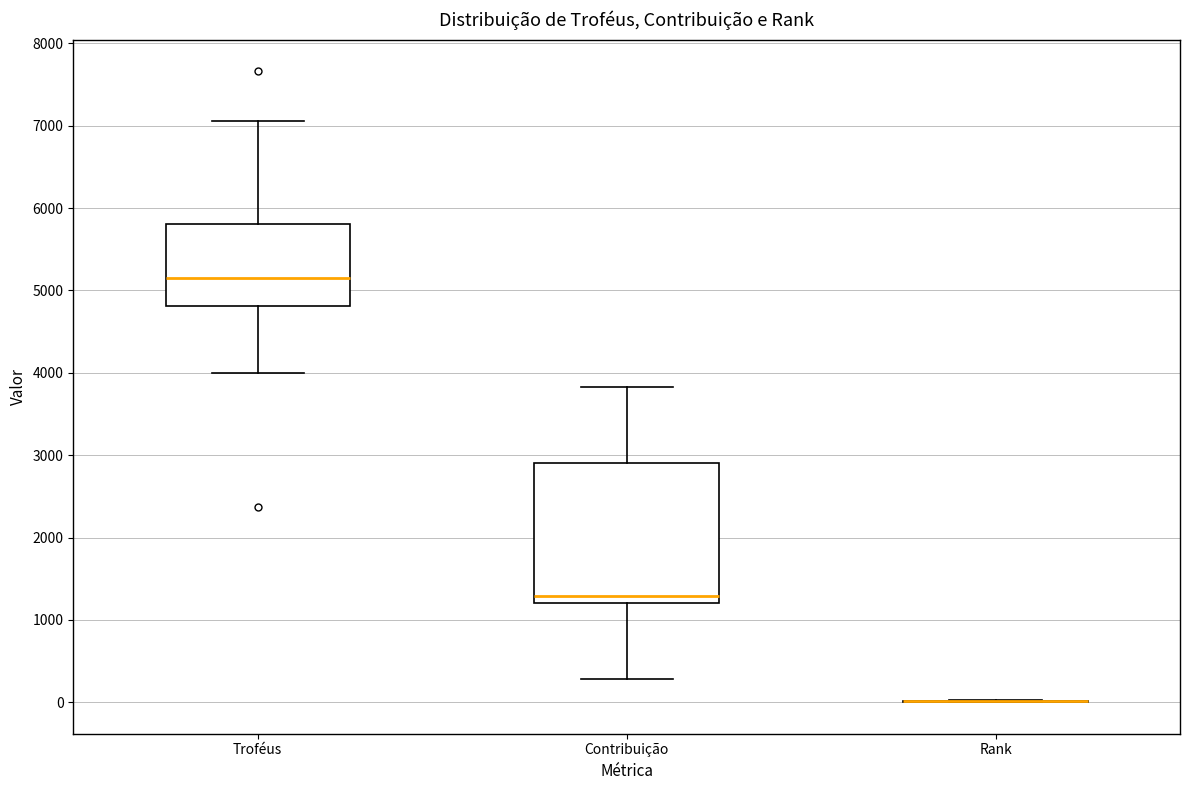

Which box is the tallest, from its lower edge to its upper edge?

Contribuição